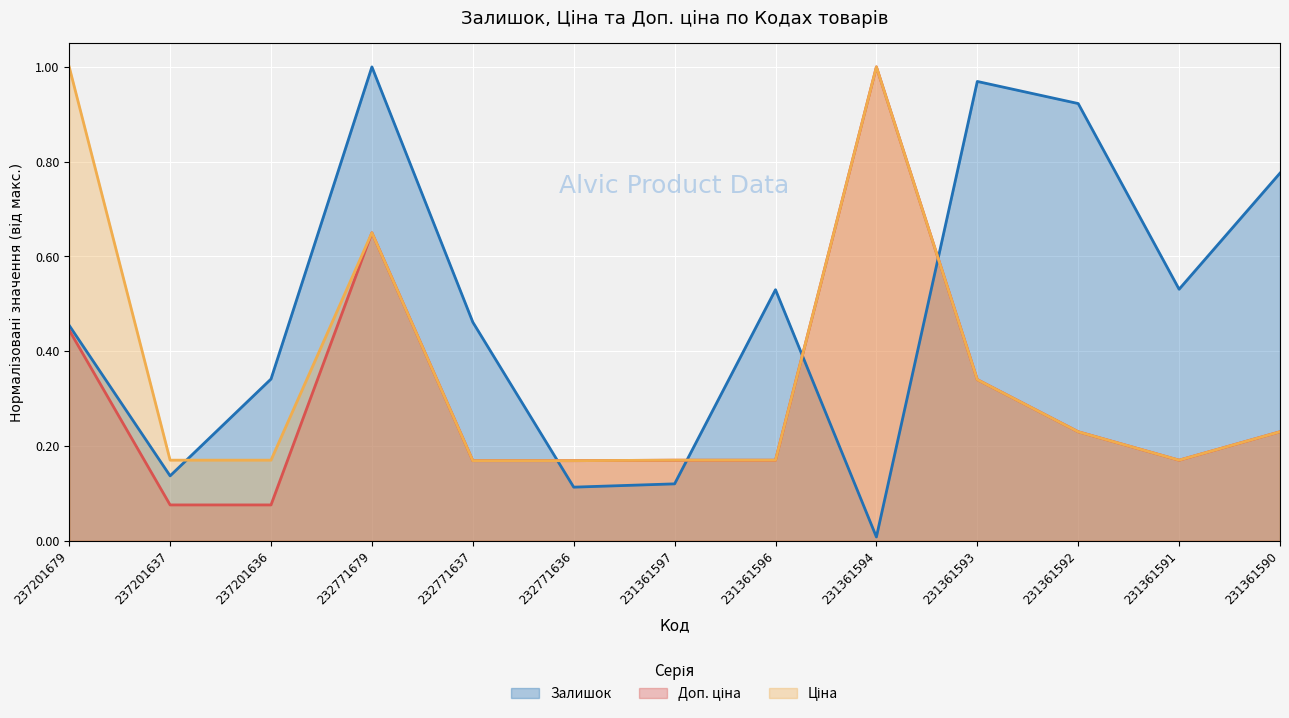

Between 237201637 and 232771636, which is larger?

237201637